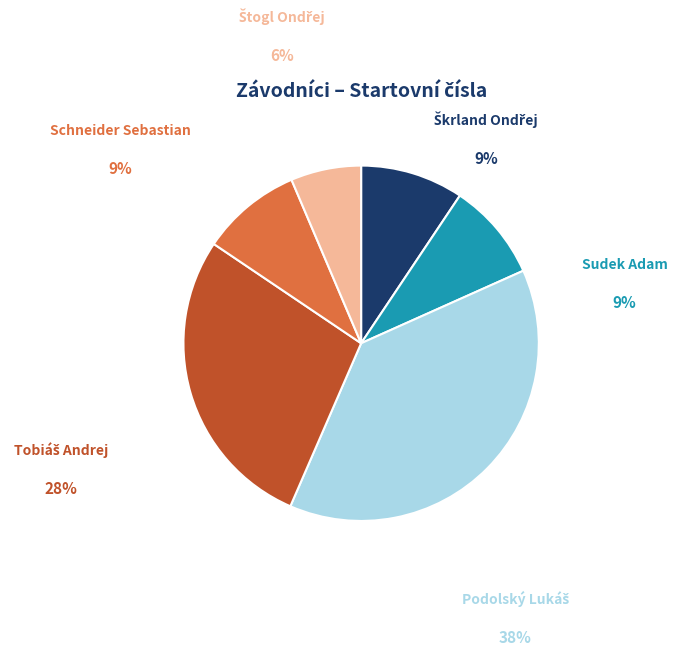

Is there any slice that represents more than half of the pie?

No